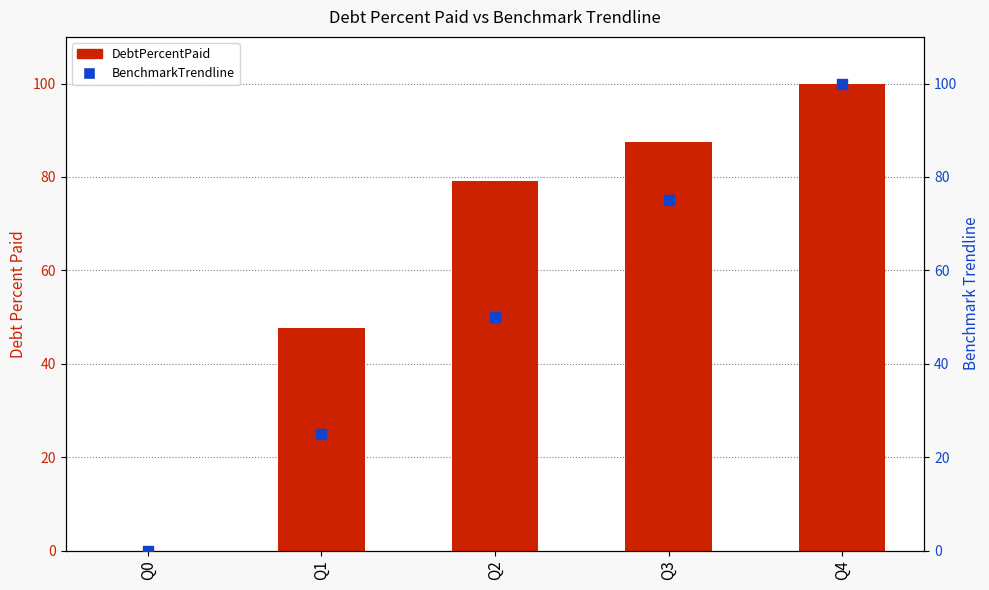

Which series reaches the maximum Y coordinate?

DebtPercentPaid